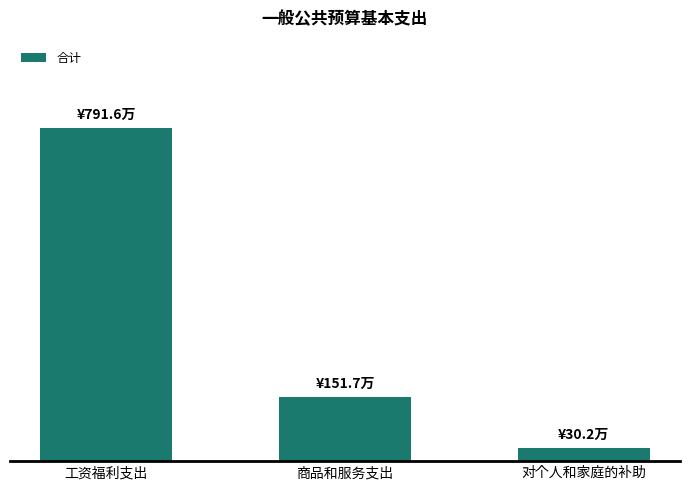

What is the smallest value displayed?

30.2